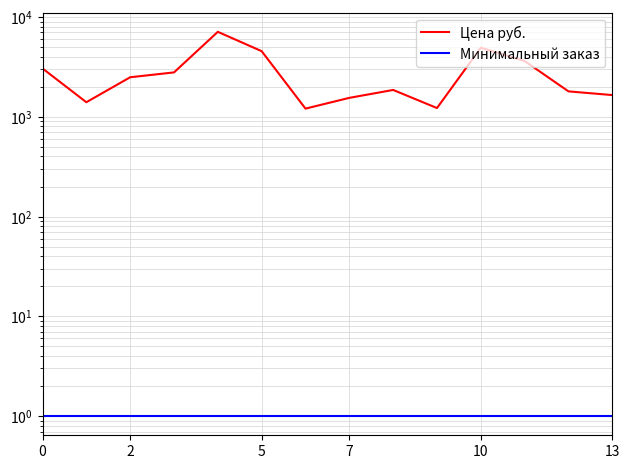

How many values in the Цена руб. series exceed 2489?

6